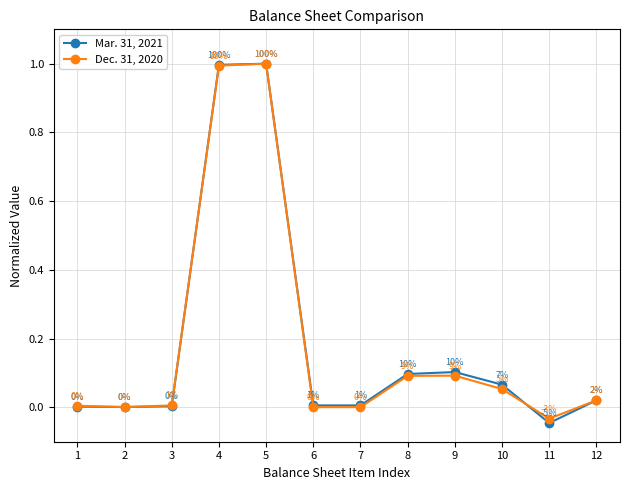

At which category does the chart reach its minimum across all series?

11